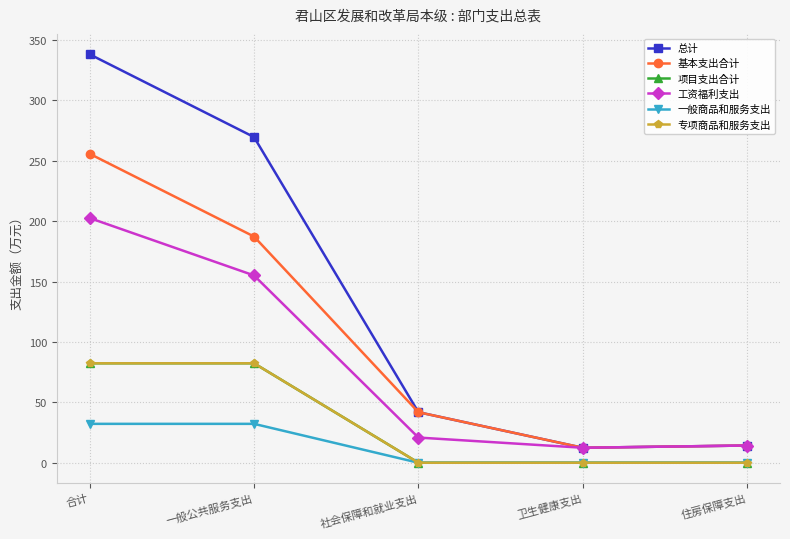

Which series has the largest total across all categories?

总计